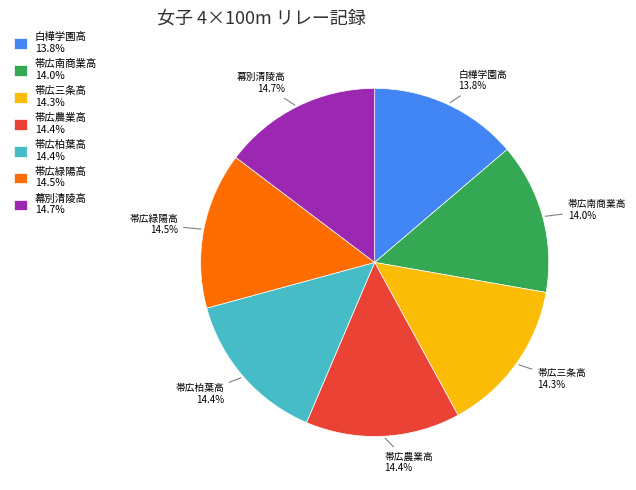

Combined, do 帯広柏葉高 and 帯広農業高 account for over 50%?

No